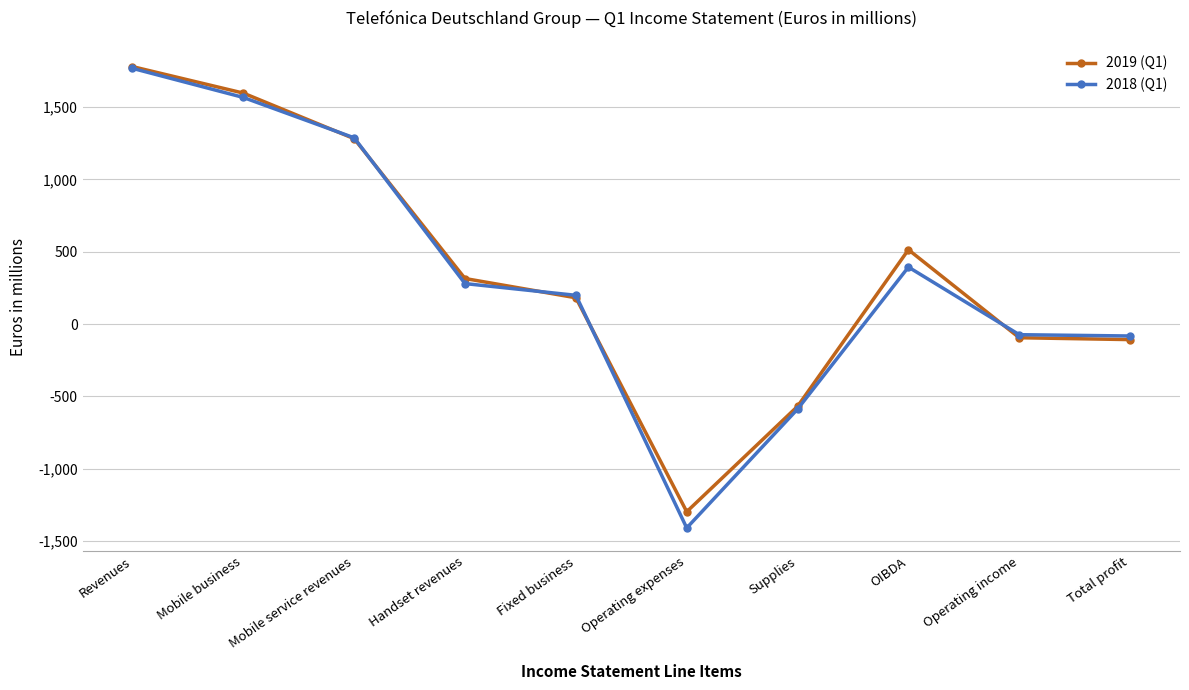

What is the spread (max minus min) of values at Handset revenues?

35